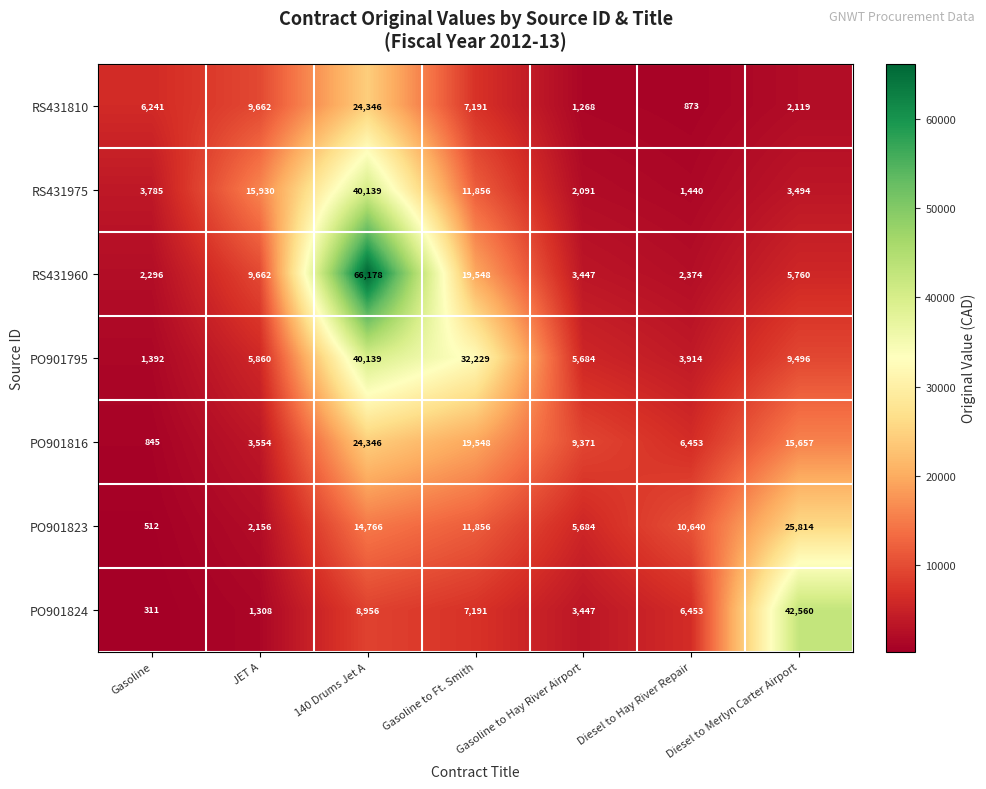

Which series has the largest total across all categories?

RS431960